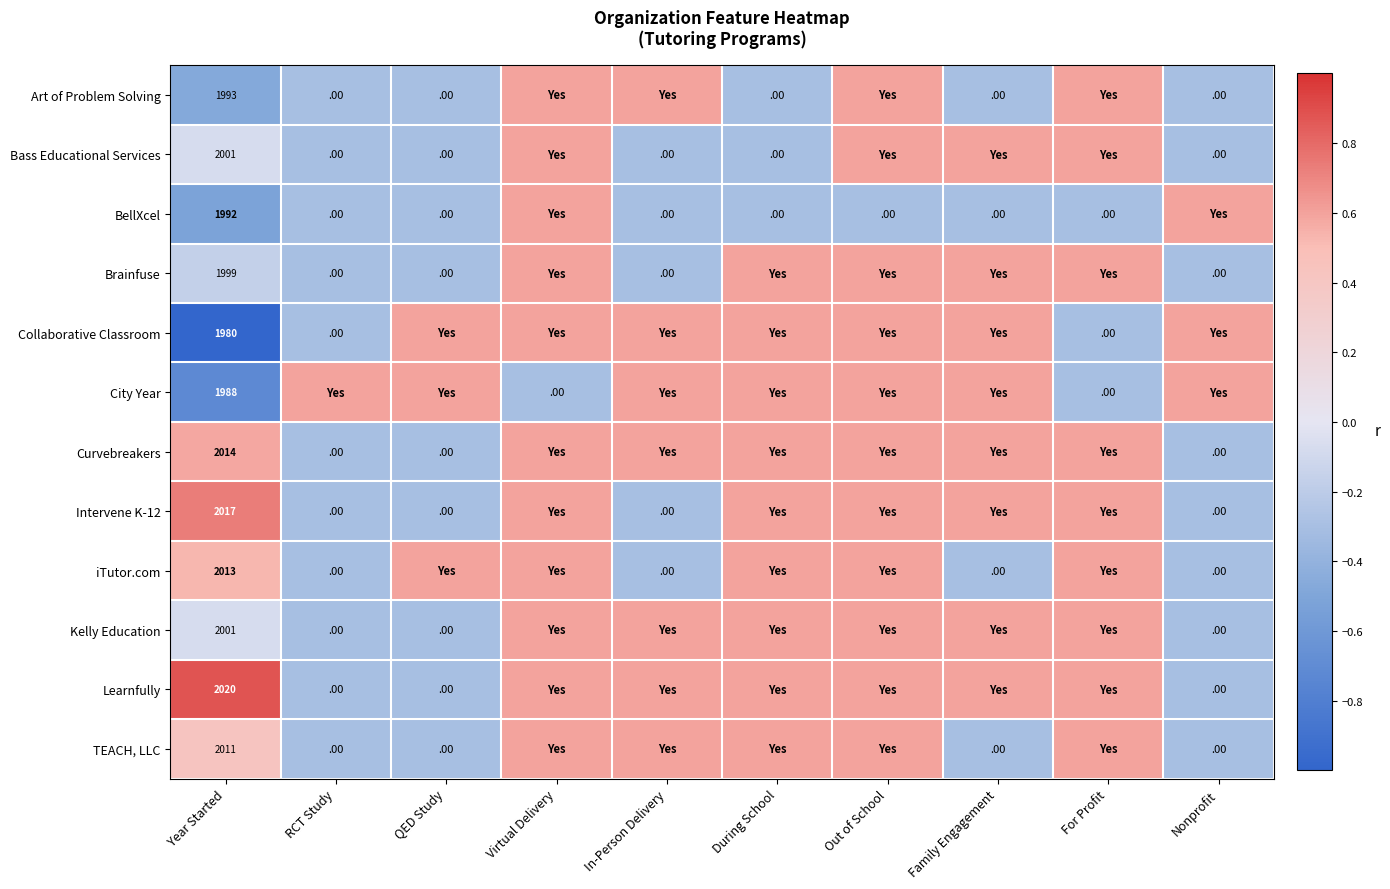

What is the difference between the highest and lowest values at Year Started?

40.0